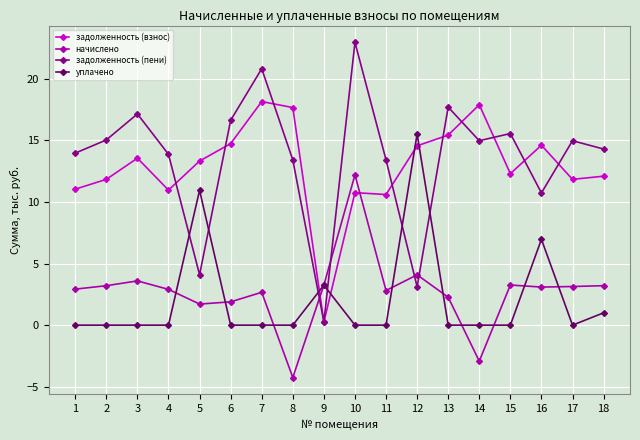

At 6, list the series in order from smallest to largest.

уплачено, начислено, задолженность (взнос), задолженность (пени)